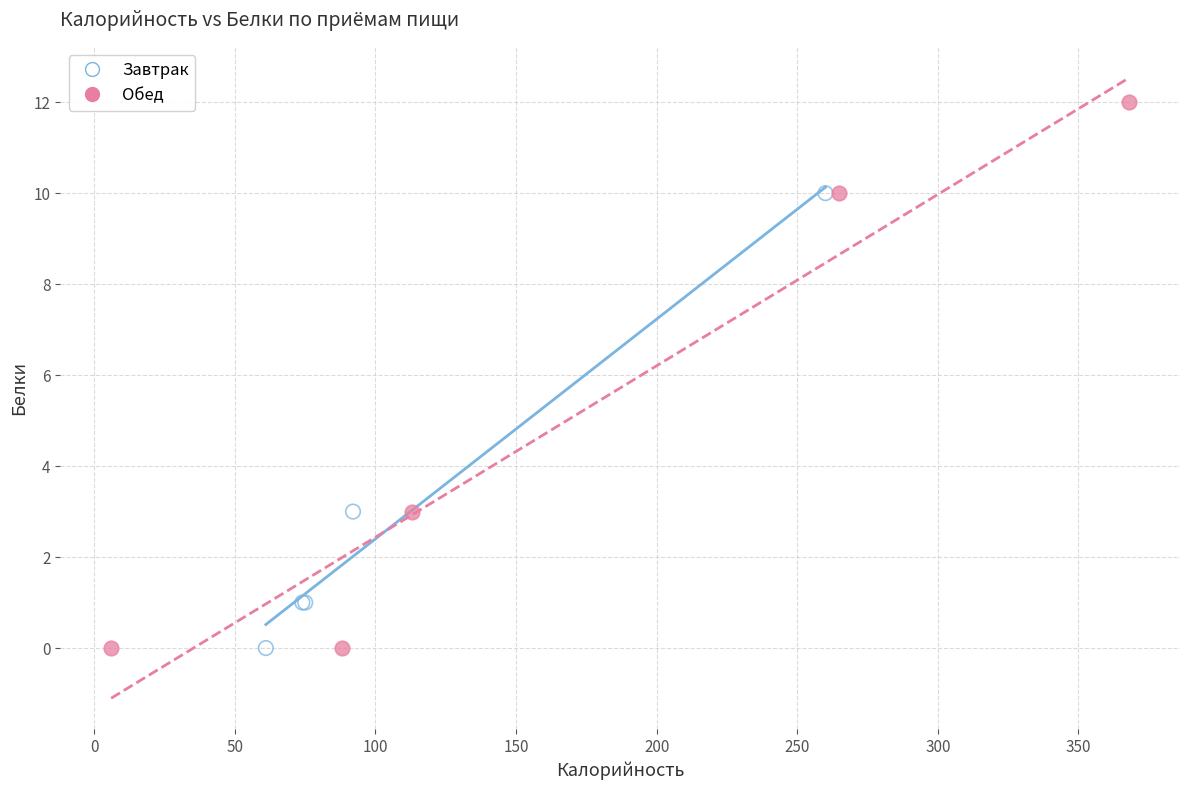

Which series contains the highest Y value?

Обед